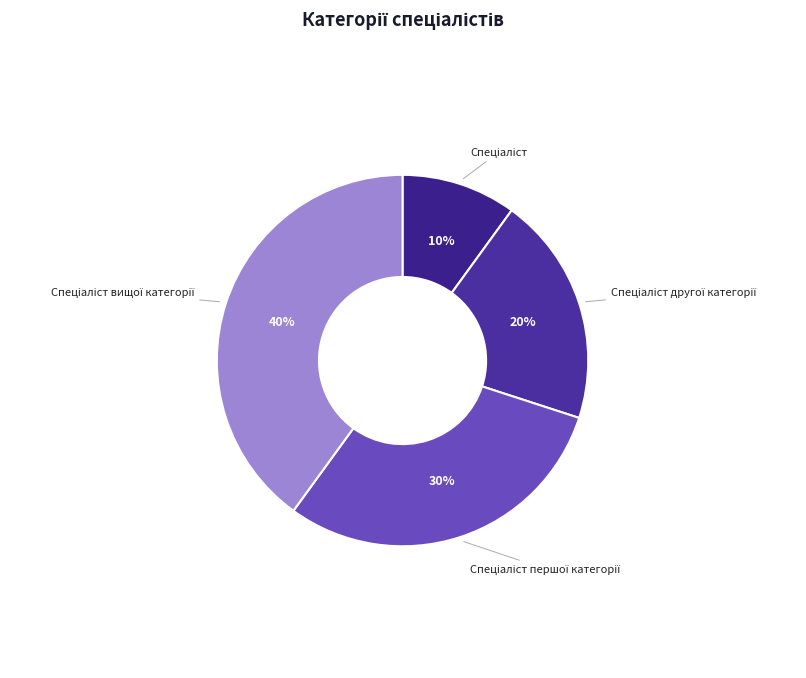

Rank the categories by value from highest to lowest.

Спеціаліст вищої категорії, Спеціаліст першої категорії, Спеціаліст другої категорії, Спеціаліст